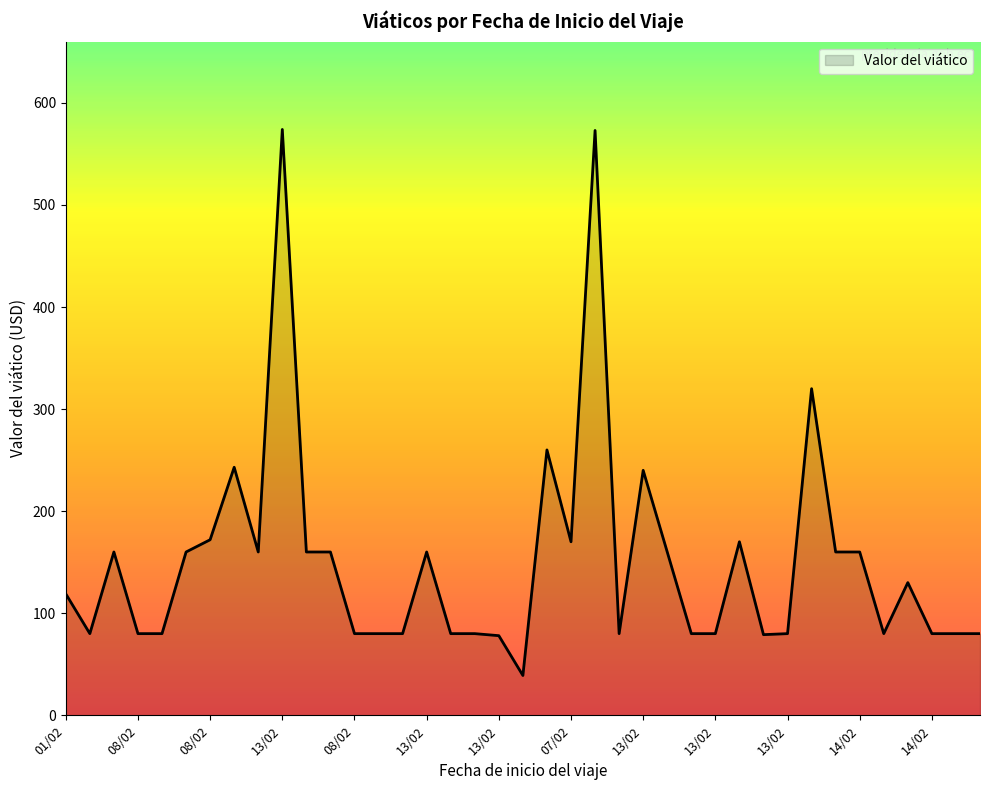

What is the minimum value shown in the chart?

39